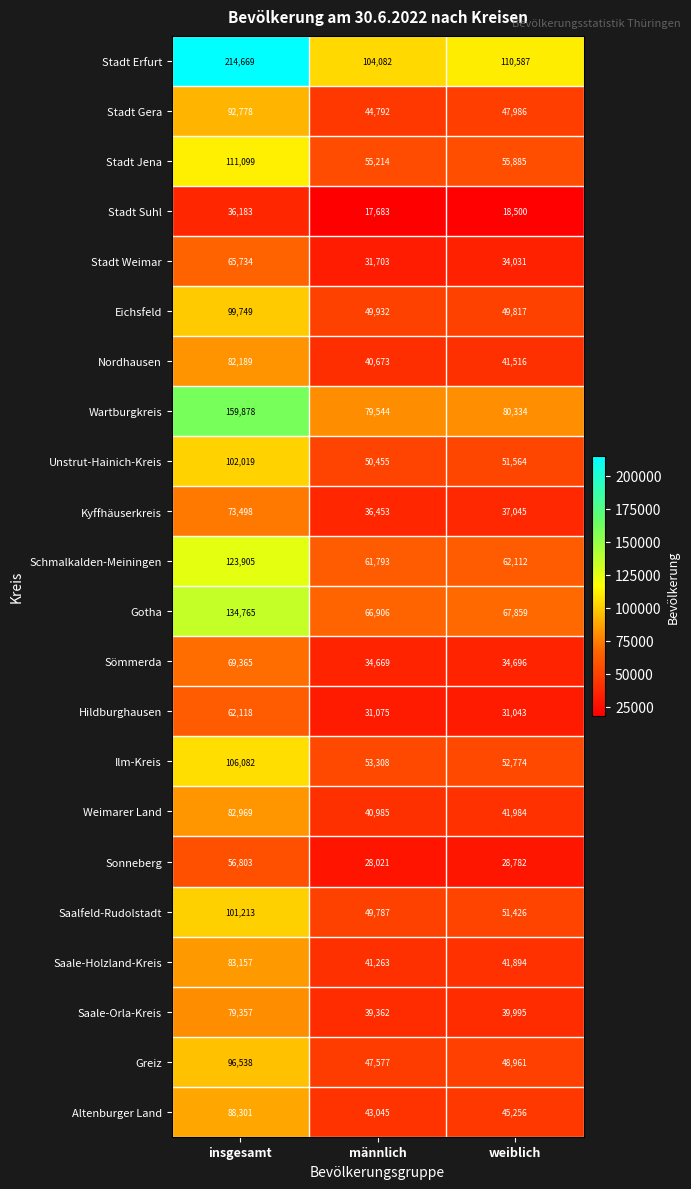

Which category has the lowest value across all series?

männlich